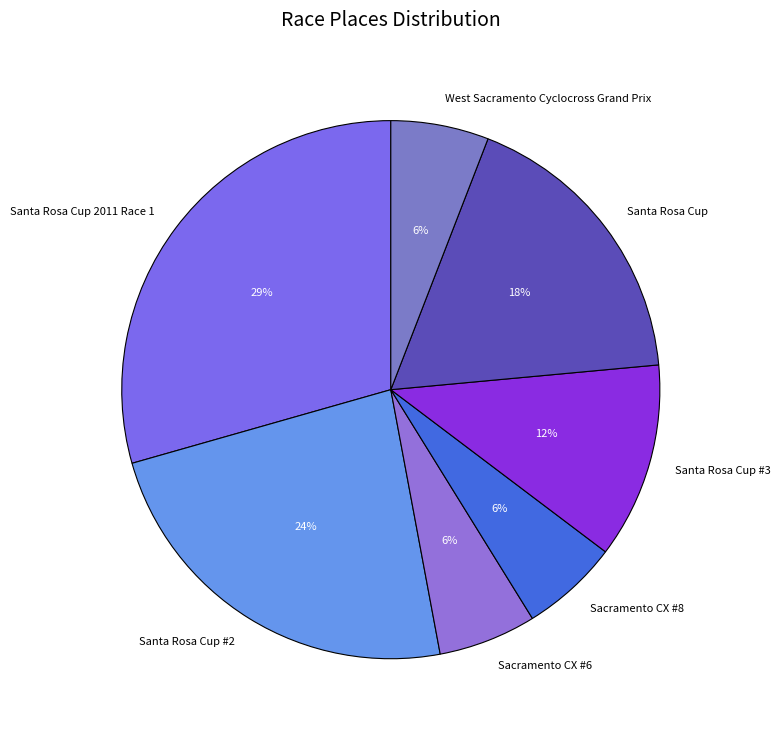

What is the ratio of the value at Santa Rosa Cup to the value at Santa Rosa Cup #3?

1.5